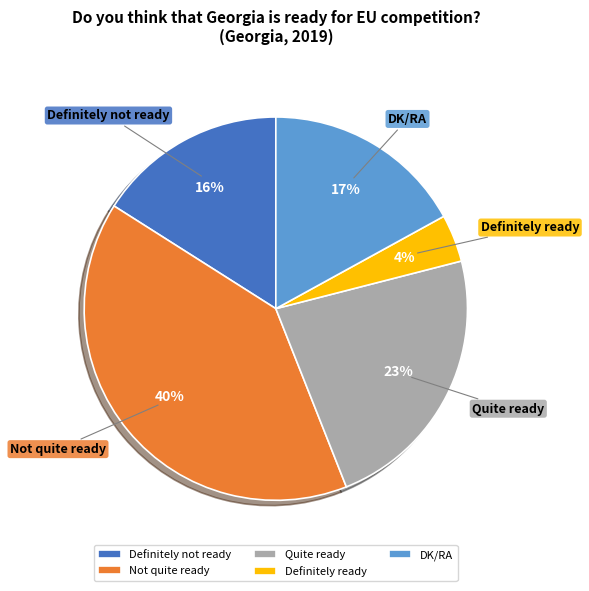

To the nearest percent, what is the difference between the largest and smallest slice percentages?

36%